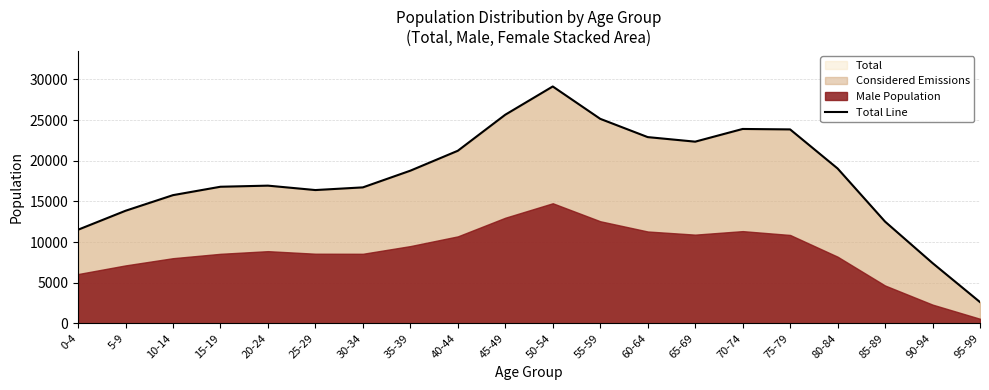

Reading left to right, list all the values displayed in this chart.

11515	13848	15770	16804	16940	16397	16726	18781	21231	25667	29142	25160	22912	22351	23913	23859	19052	12514	7413	2613